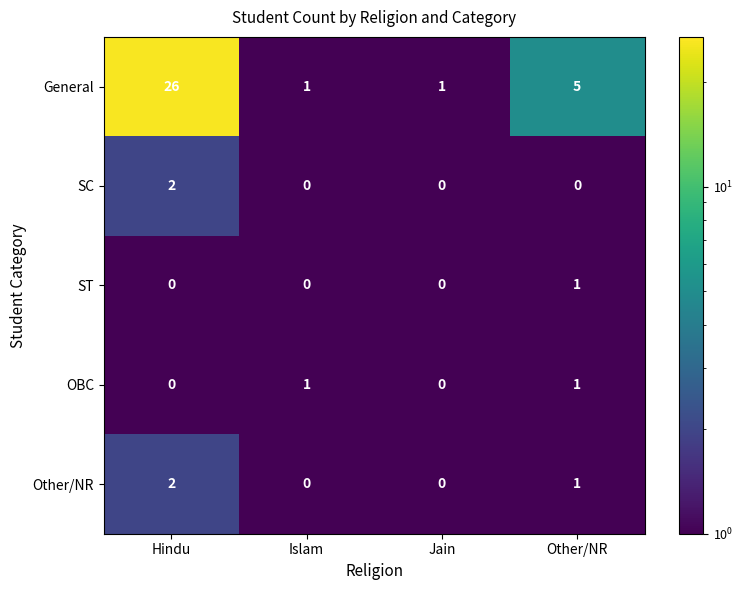

The General series shows 16 at Hindu. True or false?

False